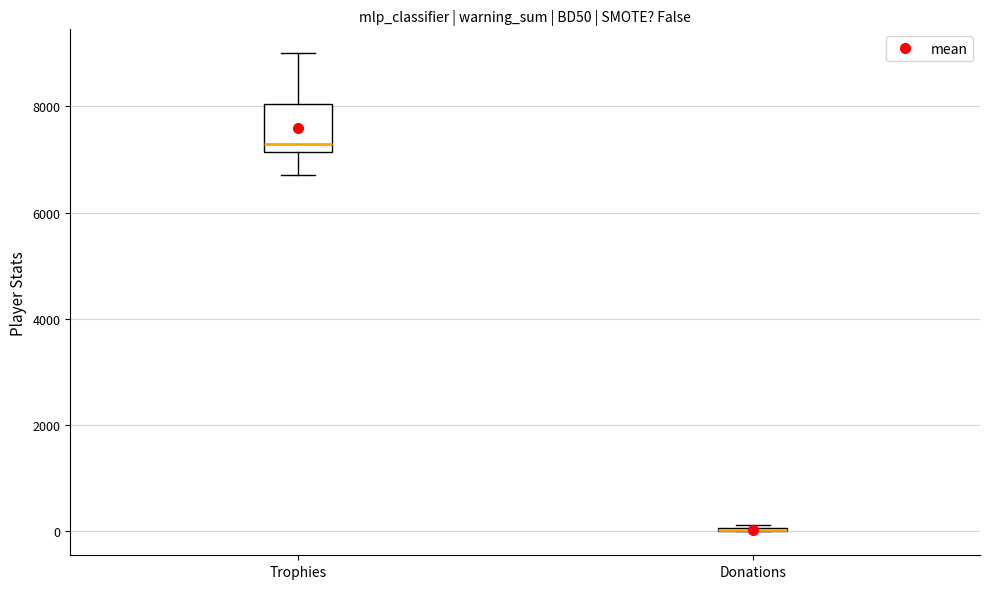

Reading left to right, read every box against the y-axis: the position of its median line, the range the box covers, and the ends of its whiskers. The values are not printed on the chart, so give them approximately, as read against the axis.

Trophies: median 7200 (just above the box's lower edge), box 7200 to 8000, whiskers 6800 to 9000
Donations: box collapsed to a line at 0, whiskers 0 to 200